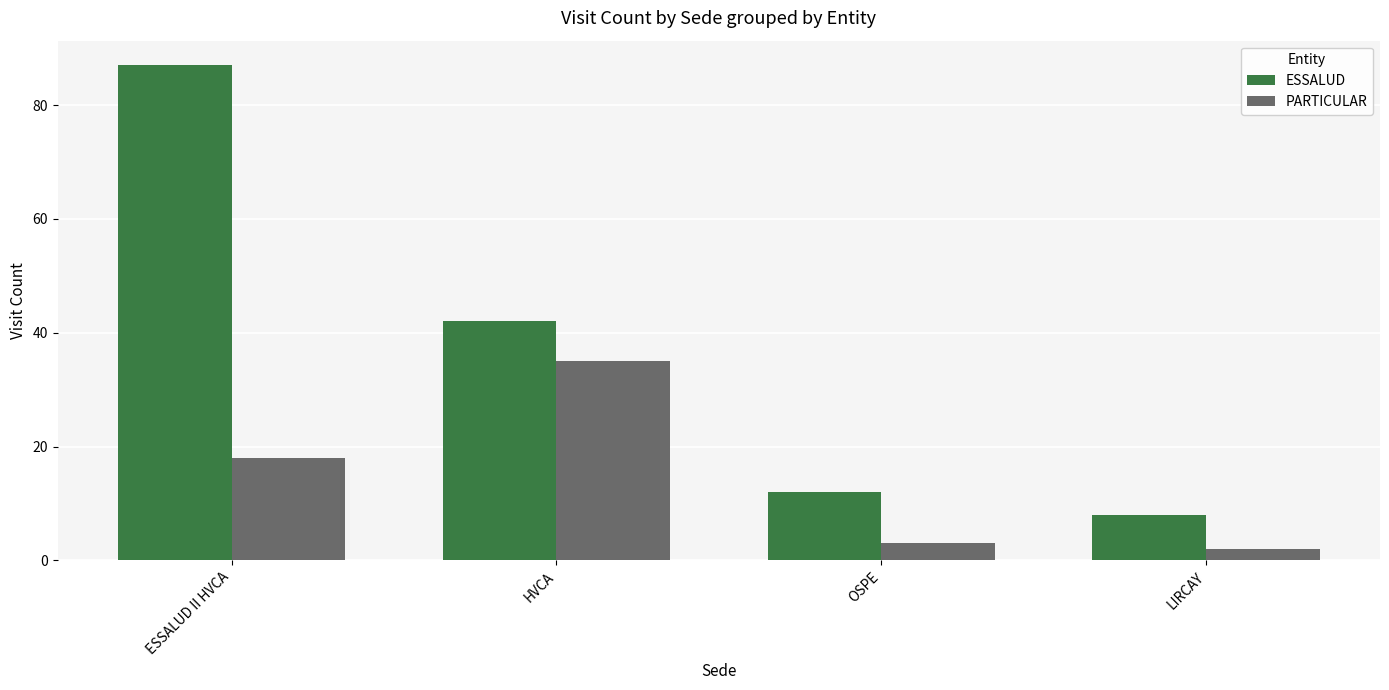

How many bars are there in each group?

2